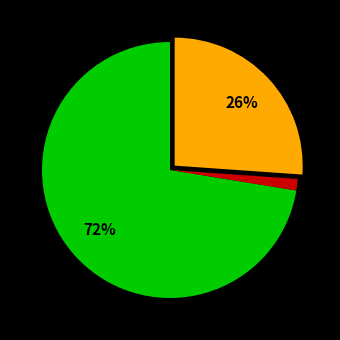

How many segments does this pie chart have?

3